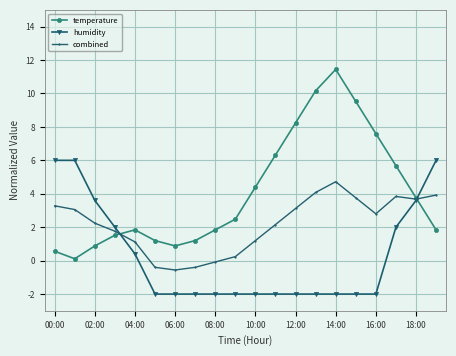

What is the greatest value displayed?

11.4